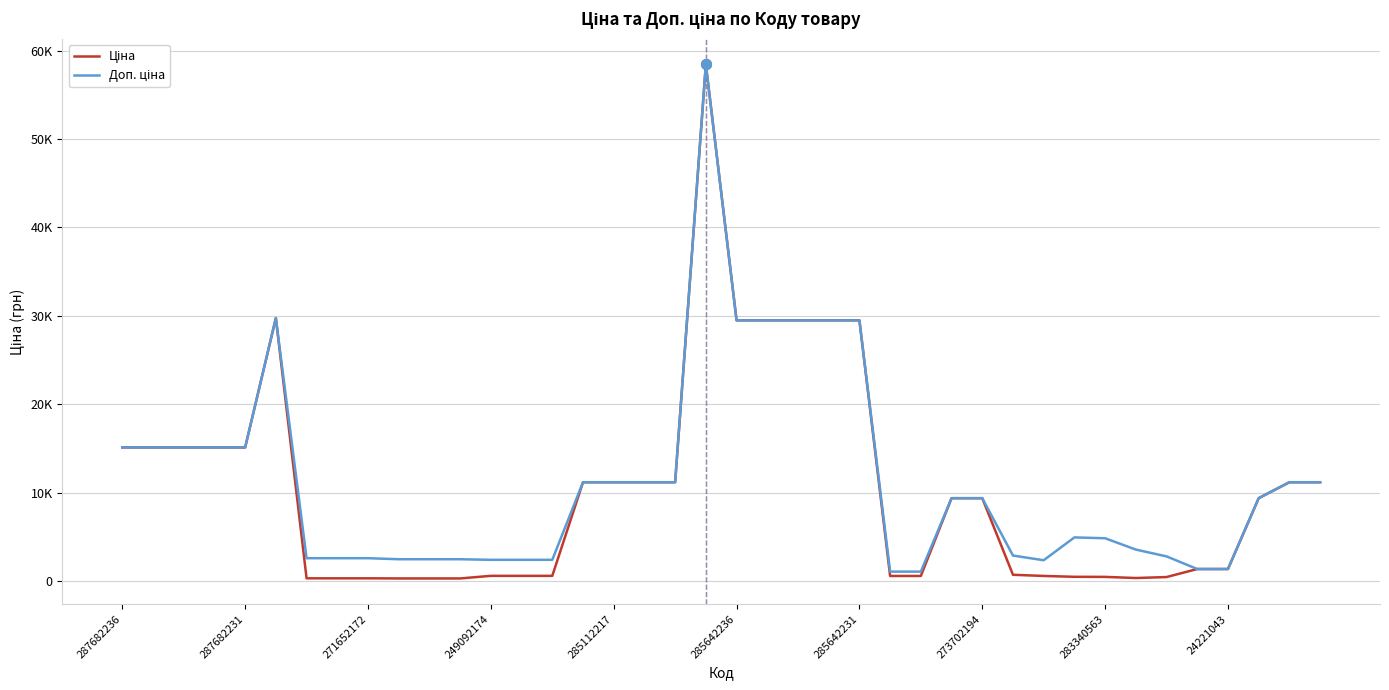

Which series has the largest total across all categories?

Доп. ціна